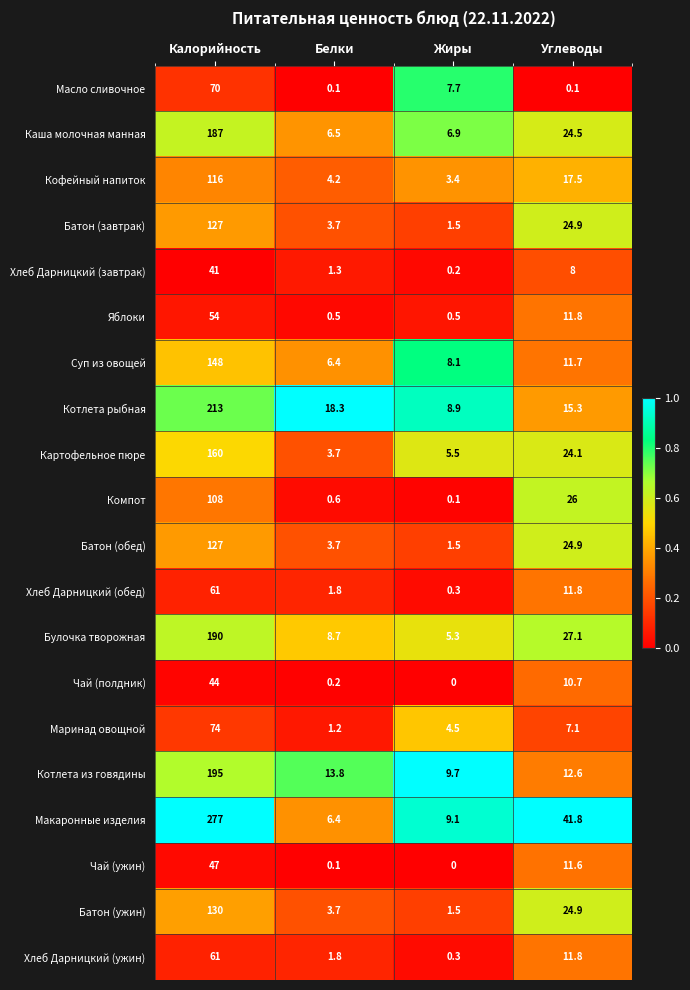

What is the total value across all series at Калорийность?

2430.0